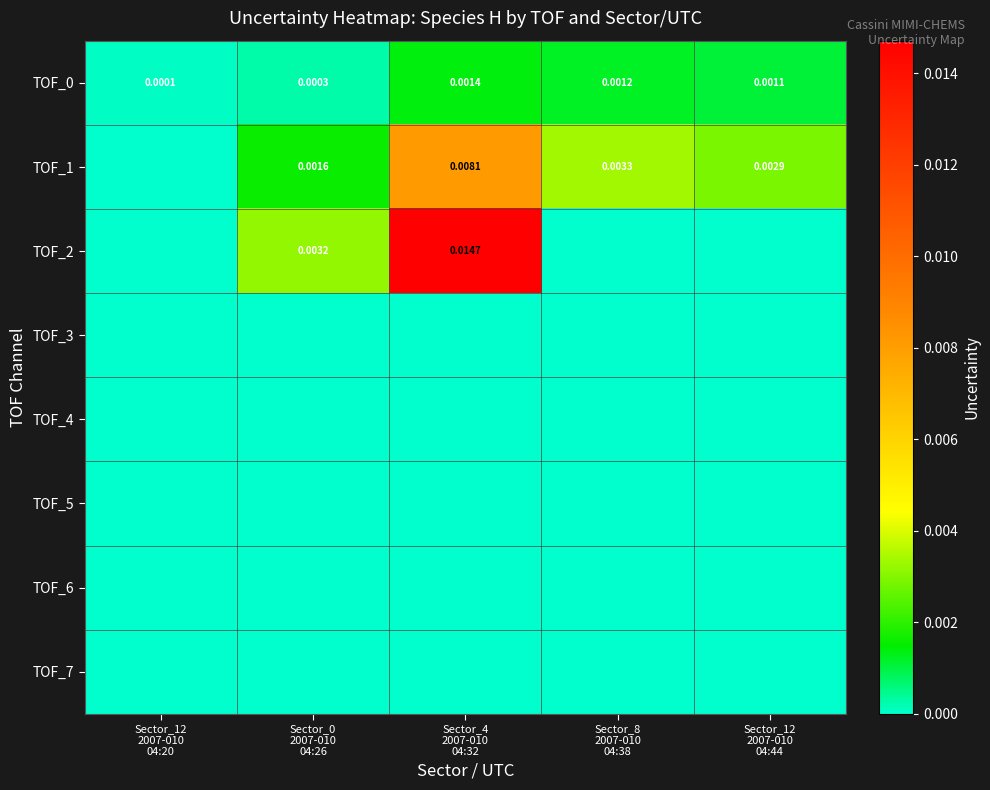

Which category has the highest value in the TOF_7 series?

Sector_12 2007-010 04:20